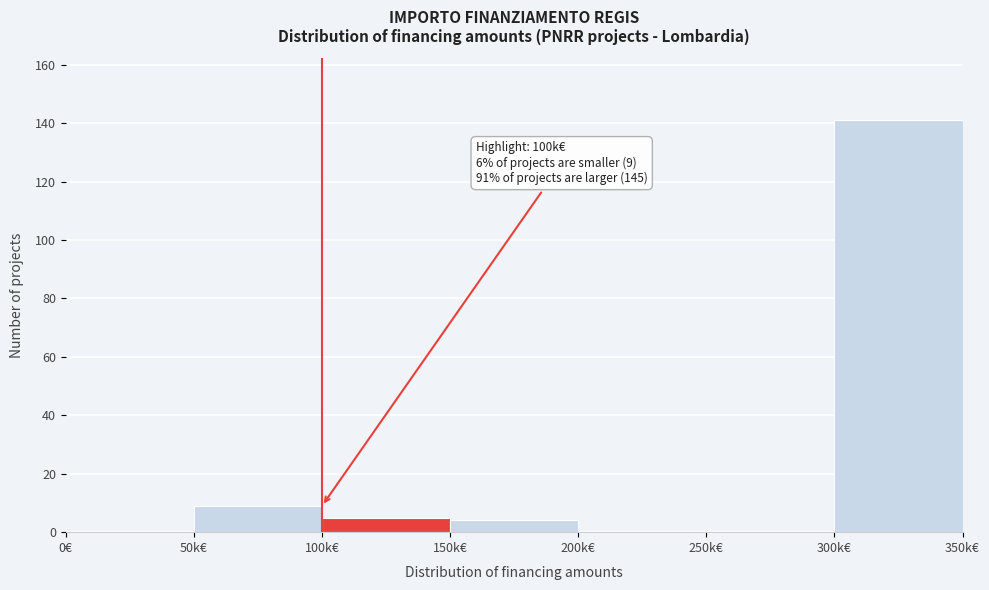

Reading right to left, extract all data points from this chart.

300k€=141	250k€=0	200k€=0	150k€=4	100k€=5	50k€=9	0€=0